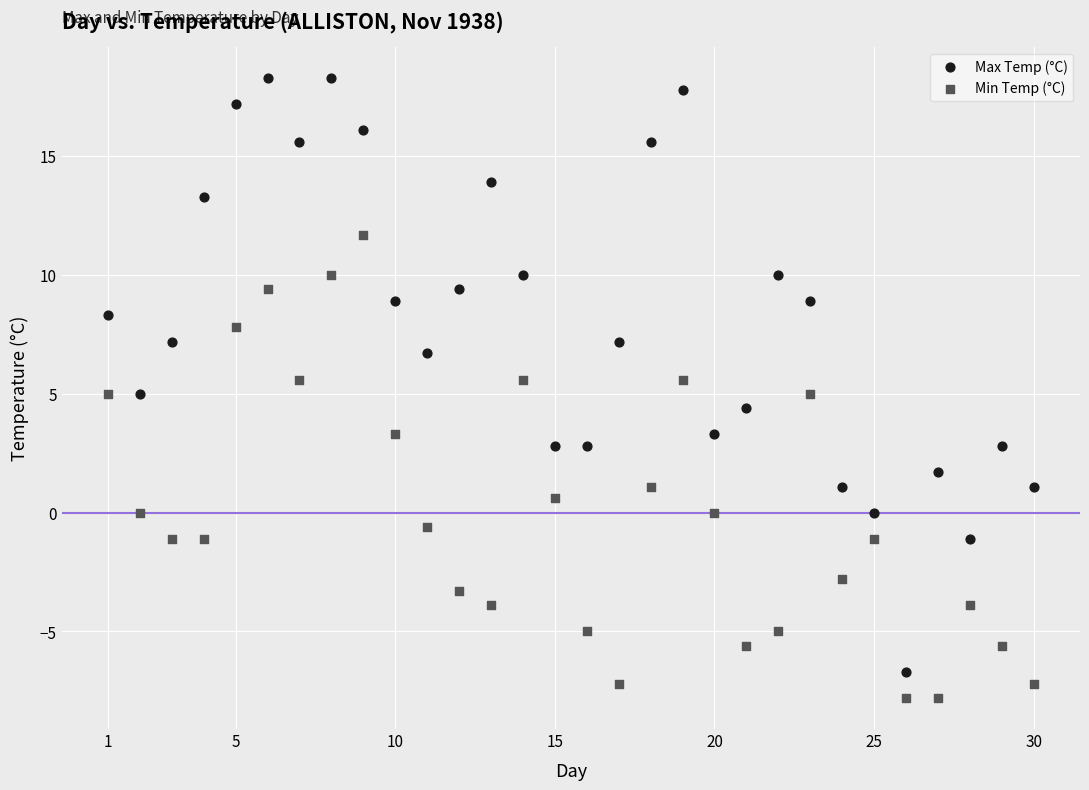

Which series contains the lowest Y value?

Min Temp (°C)